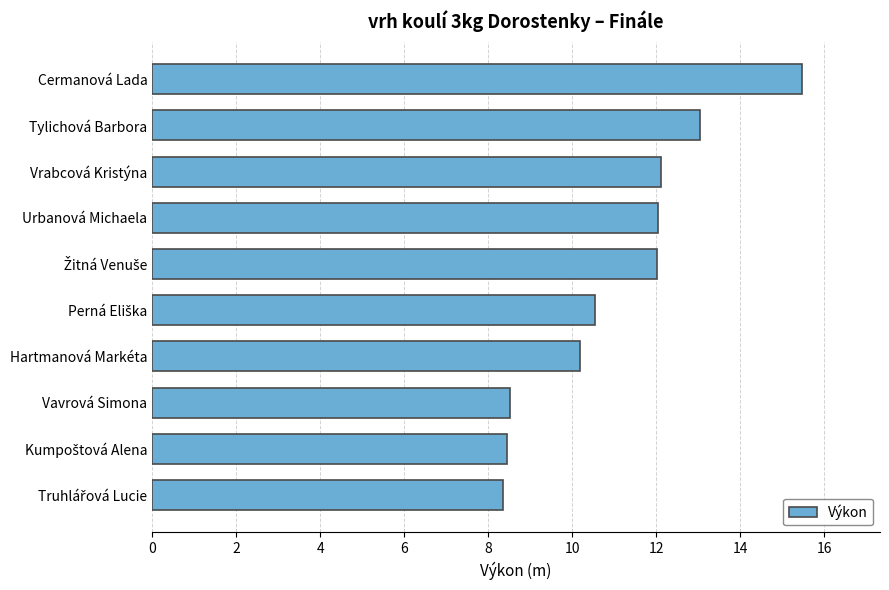

The chart shows a value of 12.0 at Urbanová Michaela. True or false?

True